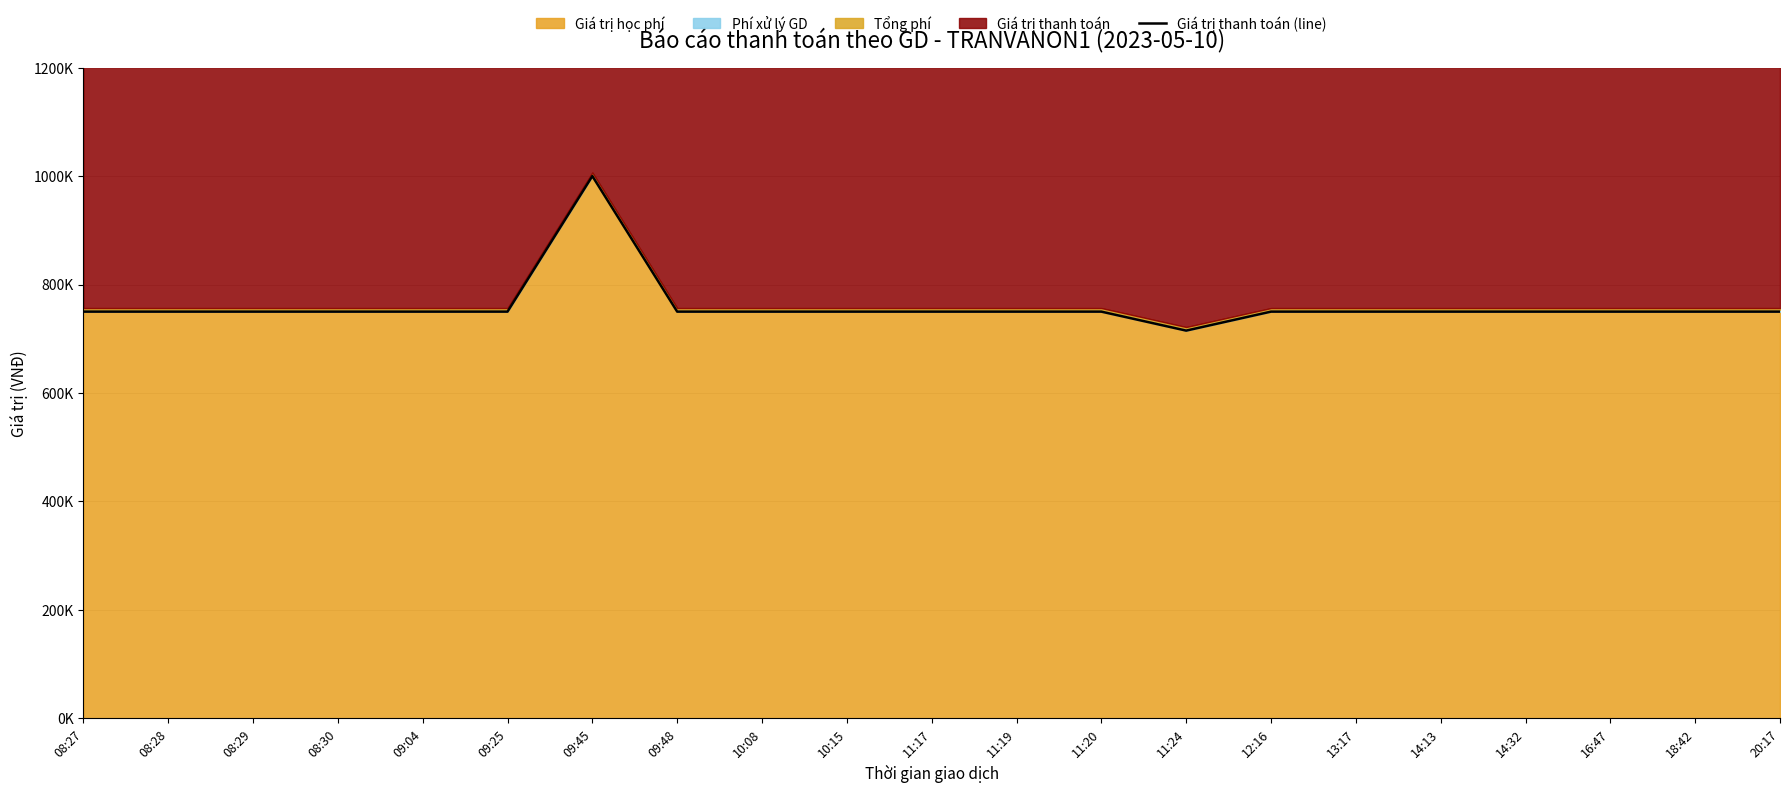

Where is the first local maximum?

09:45